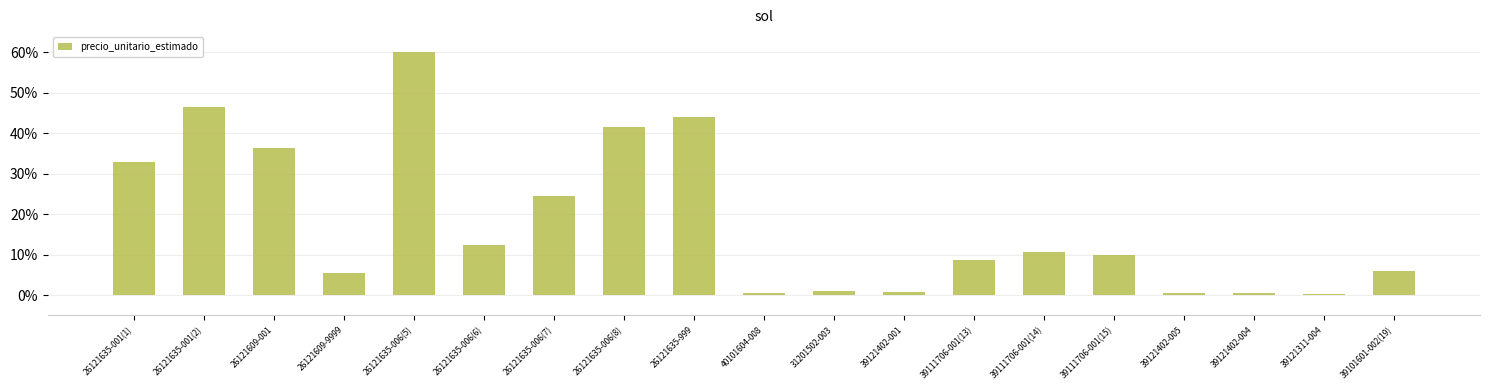

Reading right to left, extract all data points from this chart.

39101601-002(19)=0.1	39121311-004=0.0	39121402-004=0.0	39121402-005=0.0	39111706-001(15)=0.1	39111706-001(14)=0.1	39111706-001(13)=0.1	39121402-001=0.0	31201502-003=0.0	40101604-008=0.0	26121635-999=0.4	26121635-006(8)=0.4	26121635-006(7)=0.2	26121635-006(6)=0.1	26121635-006(5)=0.6	26121609-9999=0.1	26121609-001=0.4	26121635-001(2)=0.5	26121635-001(1)=0.3